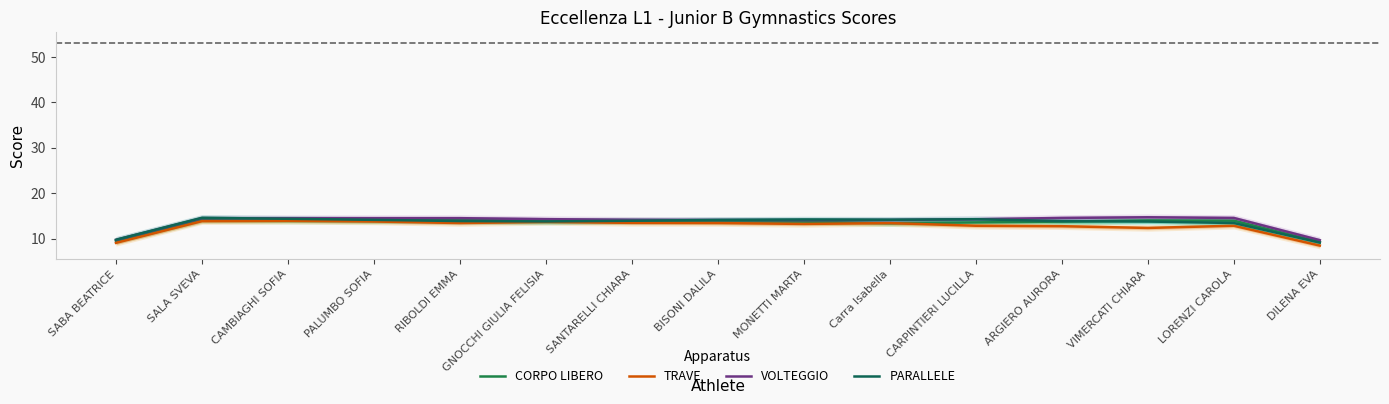

What is the difference between the maximum and second lowest values in the CORPO LIBERO series?

4.7